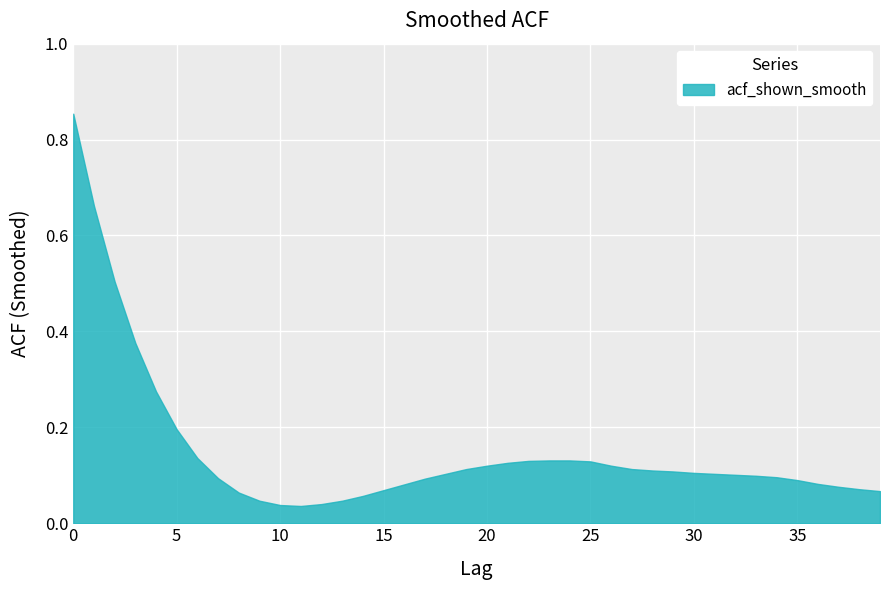

What is the difference between the maximum and minimum values?

0.8